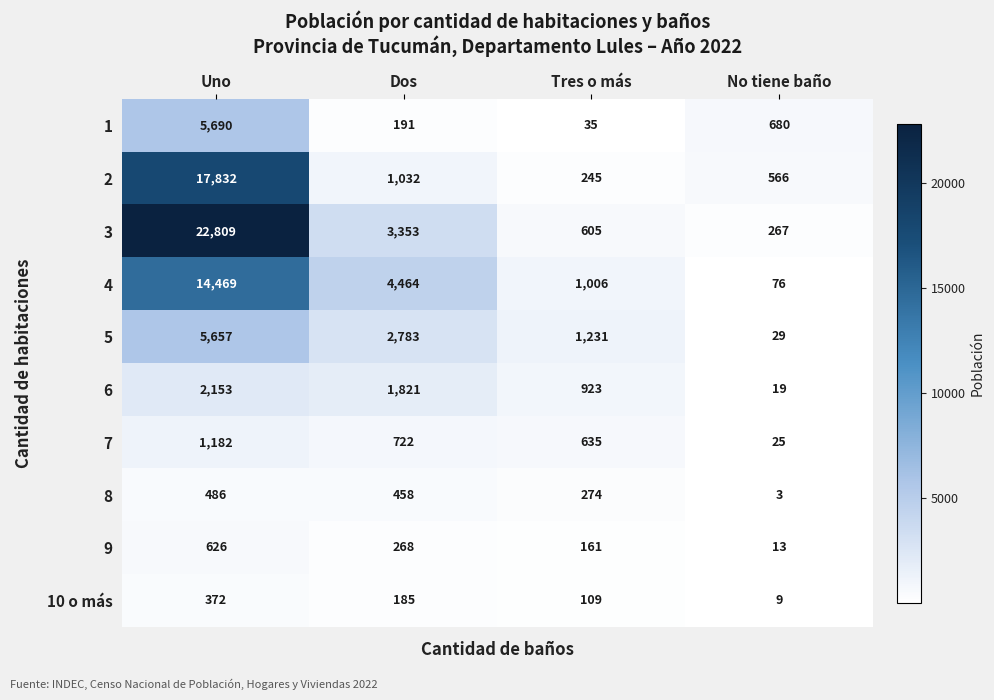

How many distinct data groups are displayed?

10